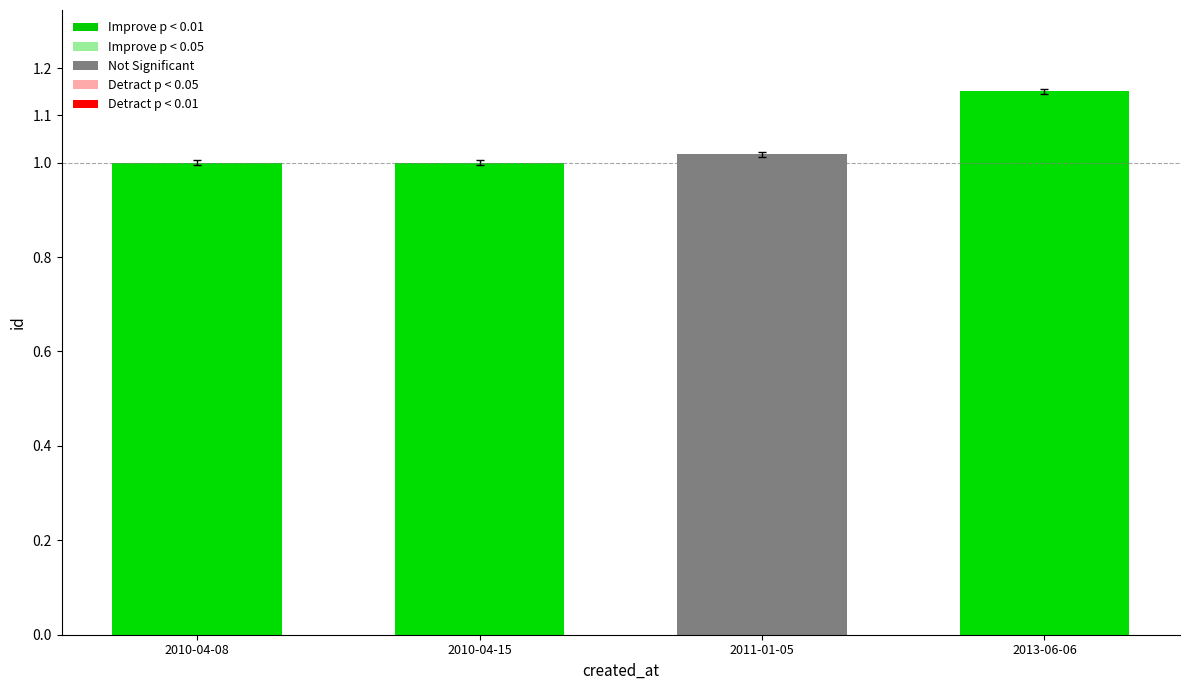

How many bars are there in total?

4